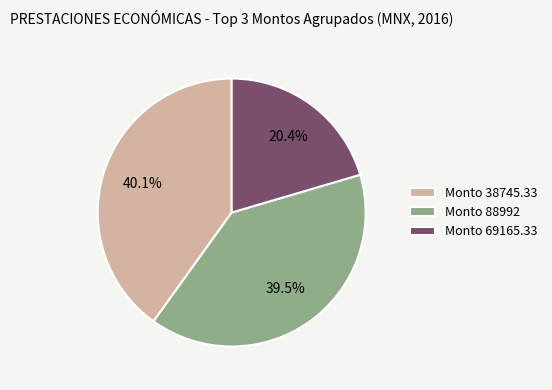

Which has a higher value, Monto 38745.33 or Monto 69165.33?

Monto 38745.33